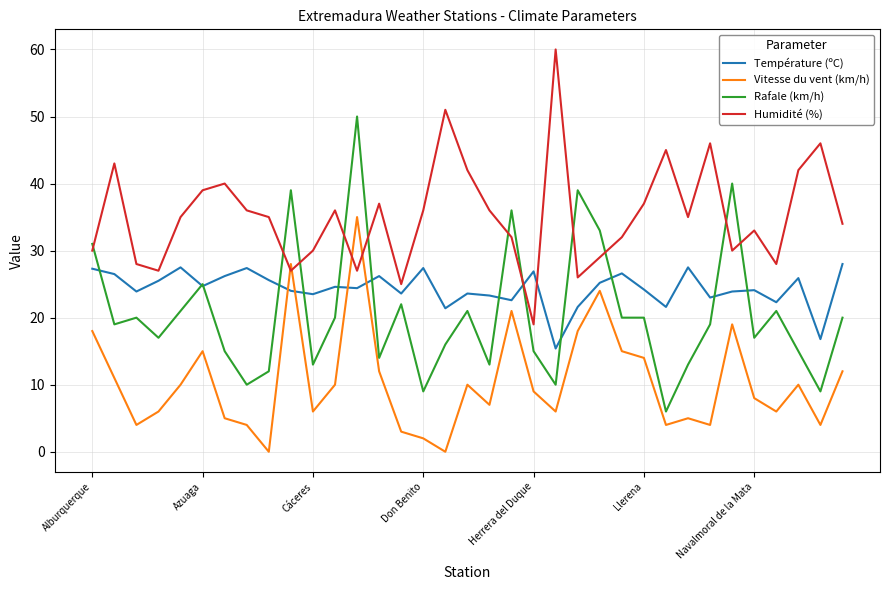

How many categories are shown in the chart?

35